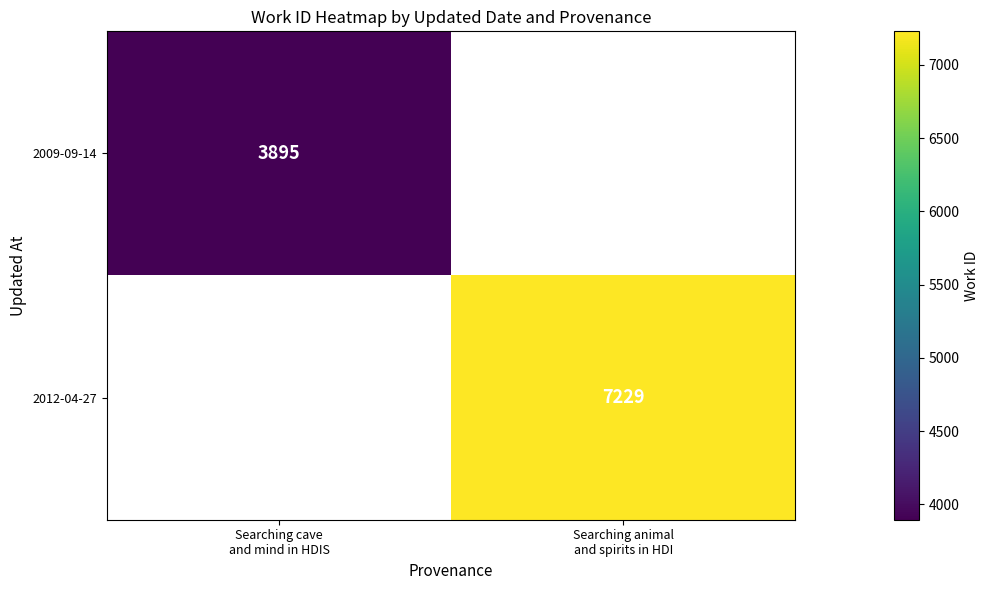

Which category has the lowest value across all series?

Searching cave
and mind in HDIS